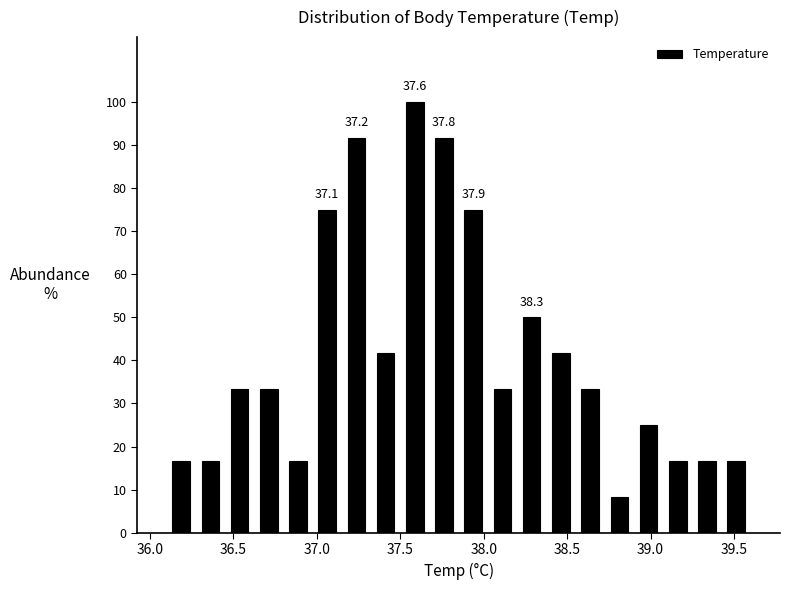

Read against the x-axis, roughly where is the centre of the tallest bar?

37.60